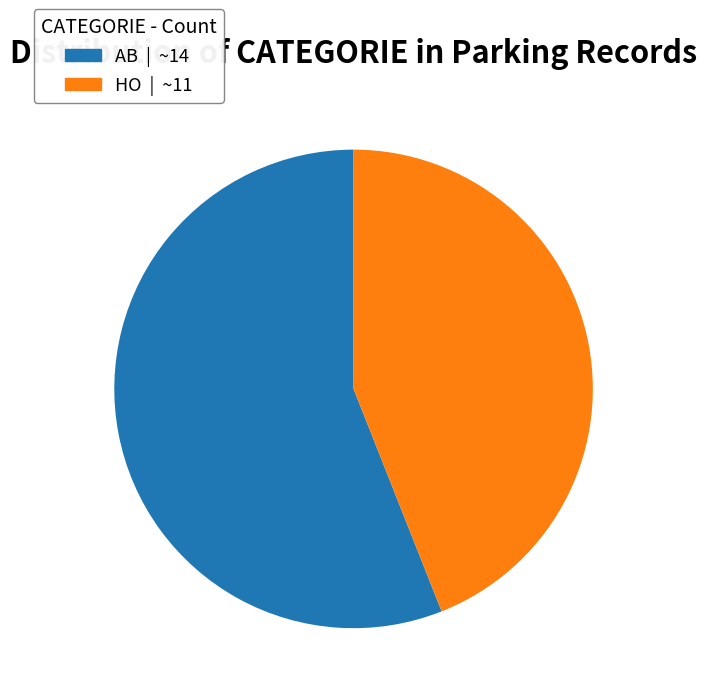

The AB slice represents 67% of the pie. True or false?

False